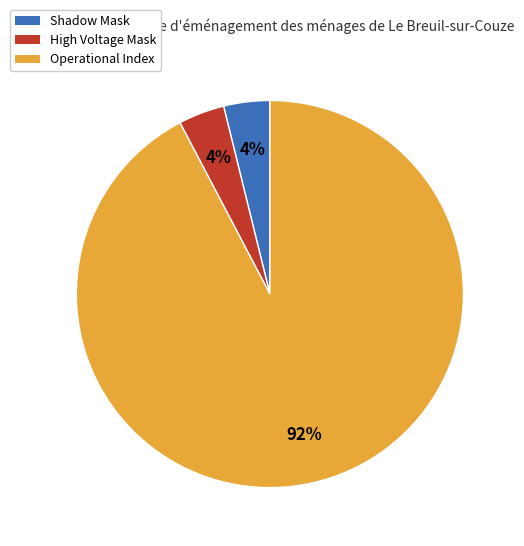

Is there any slice that represents more than half of the pie?

Yes